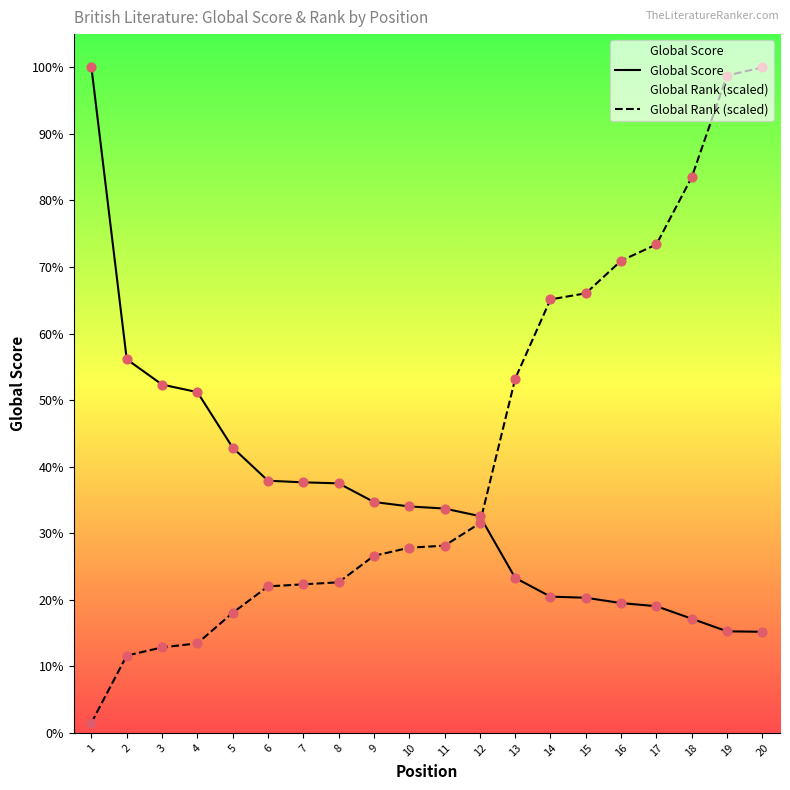

Which series reaches the minimum Y coordinate?

Global Rank (scaled)